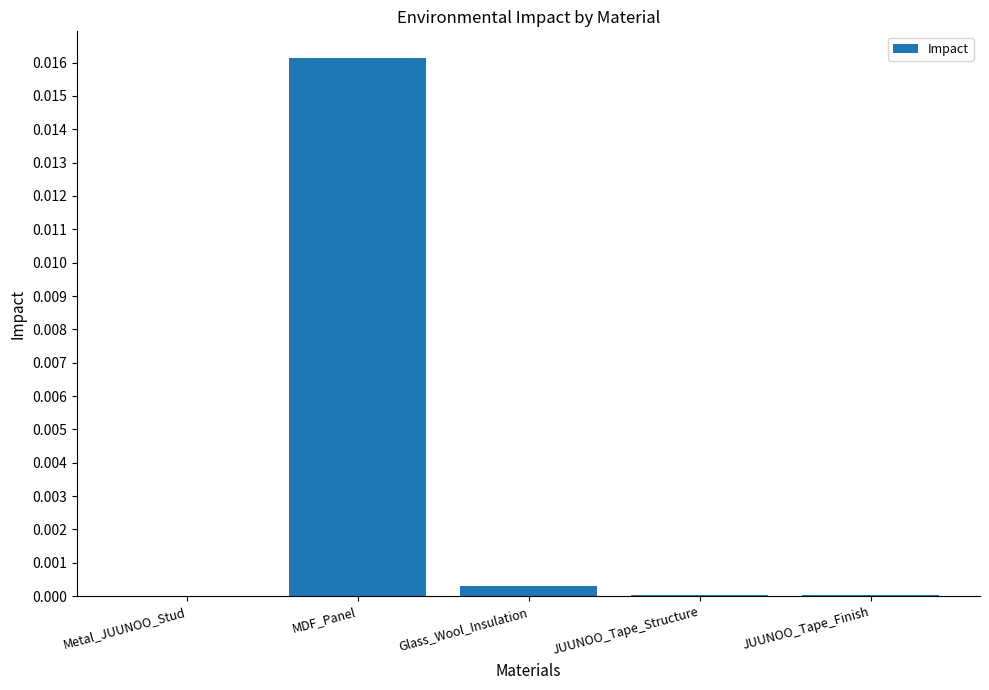

How many categories are shown in the chart?

5